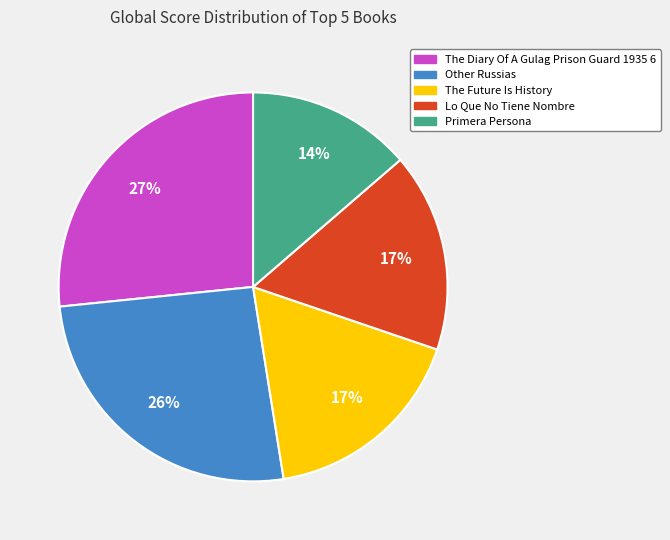

Which slice is the largest?

The Diary Of A Gulag Prison Guard 1935 6